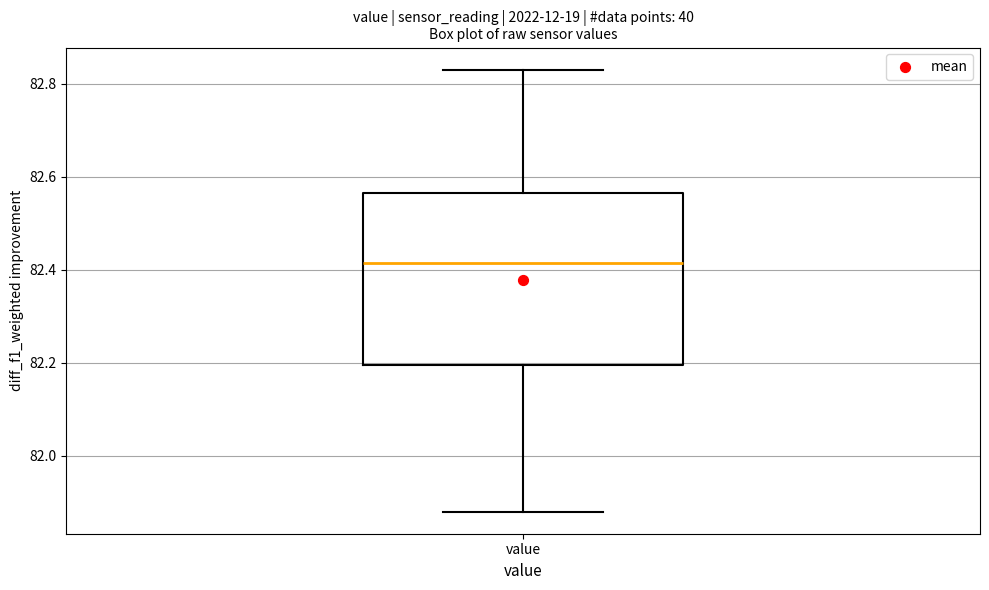

Where does the upper whisker of the box for value end on the y-axis? The values are not printed on the chart, so give them approximately, as read against the axis.

82.84